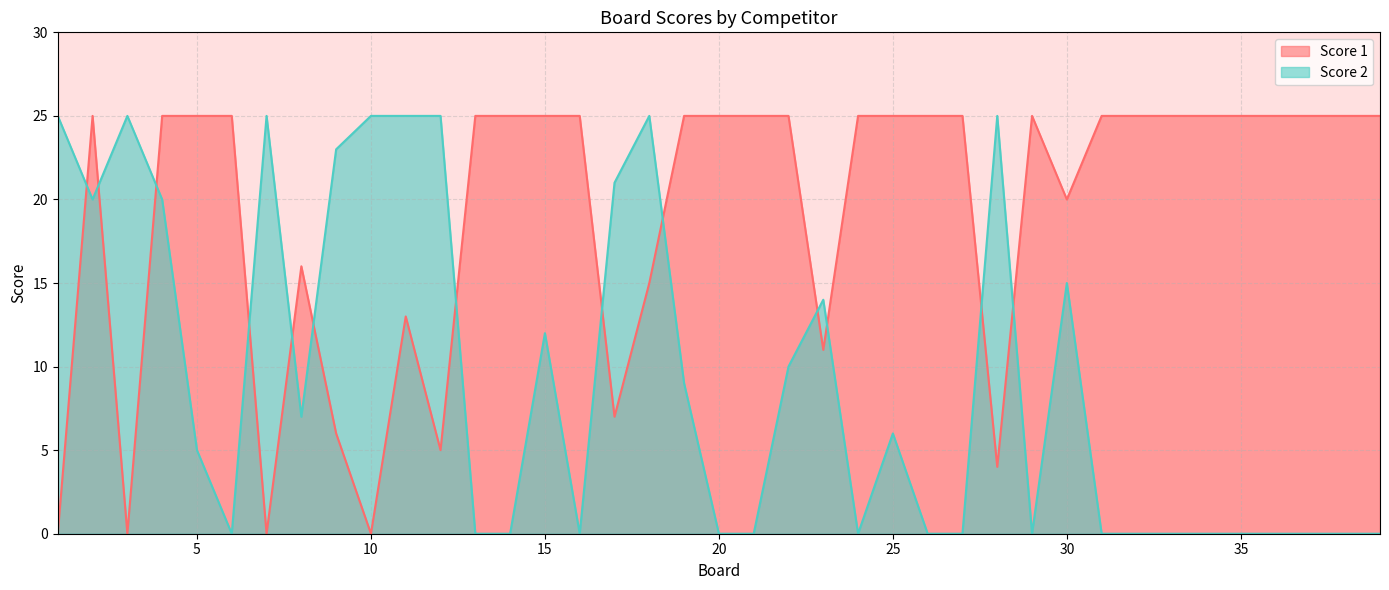

Rank the series by their maximum value, from highest to lowest.

Score 1, Score 2